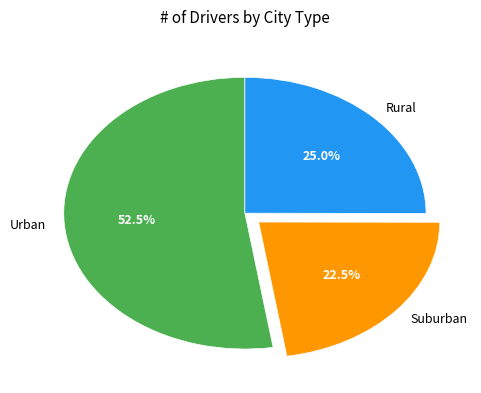

Which slice is the smallest?

Suburban